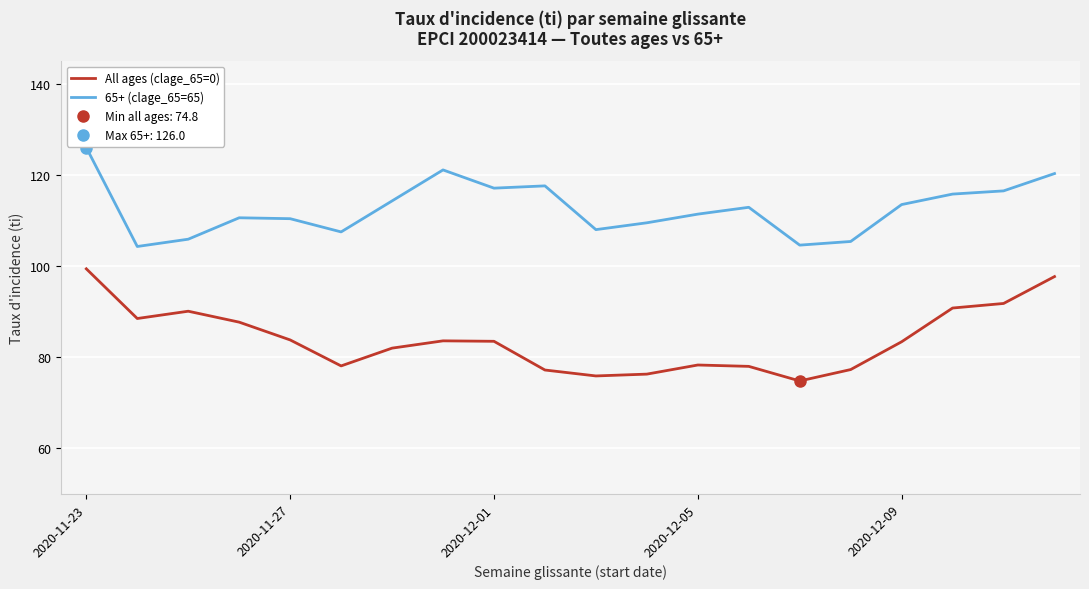

The value of All ages (clage_65=0) at 2020-11-27 is 83.8. True or false?

True